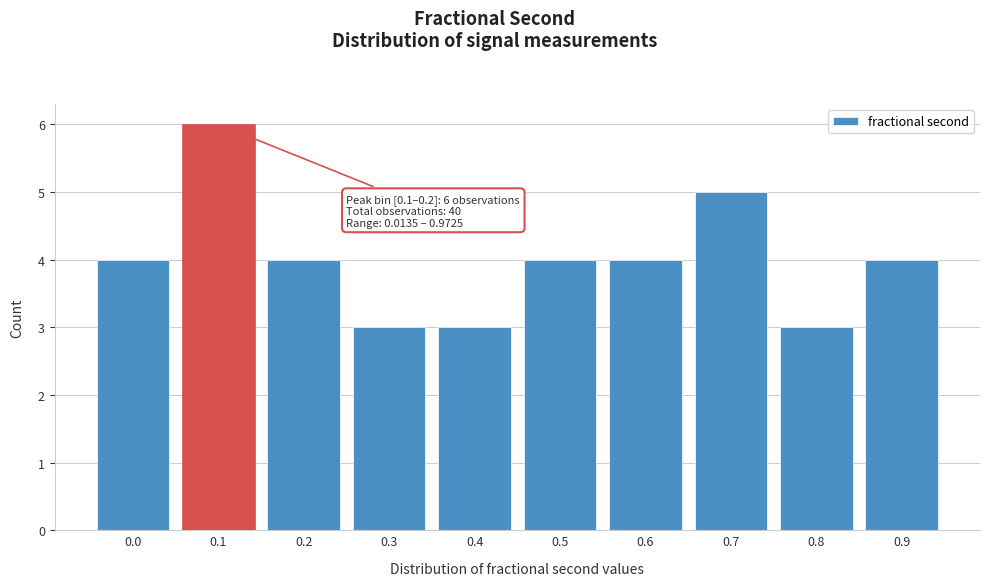

Reading left to right, what are all the values shown in this chart?

4	6	4	3	3	4	4	5	3	4